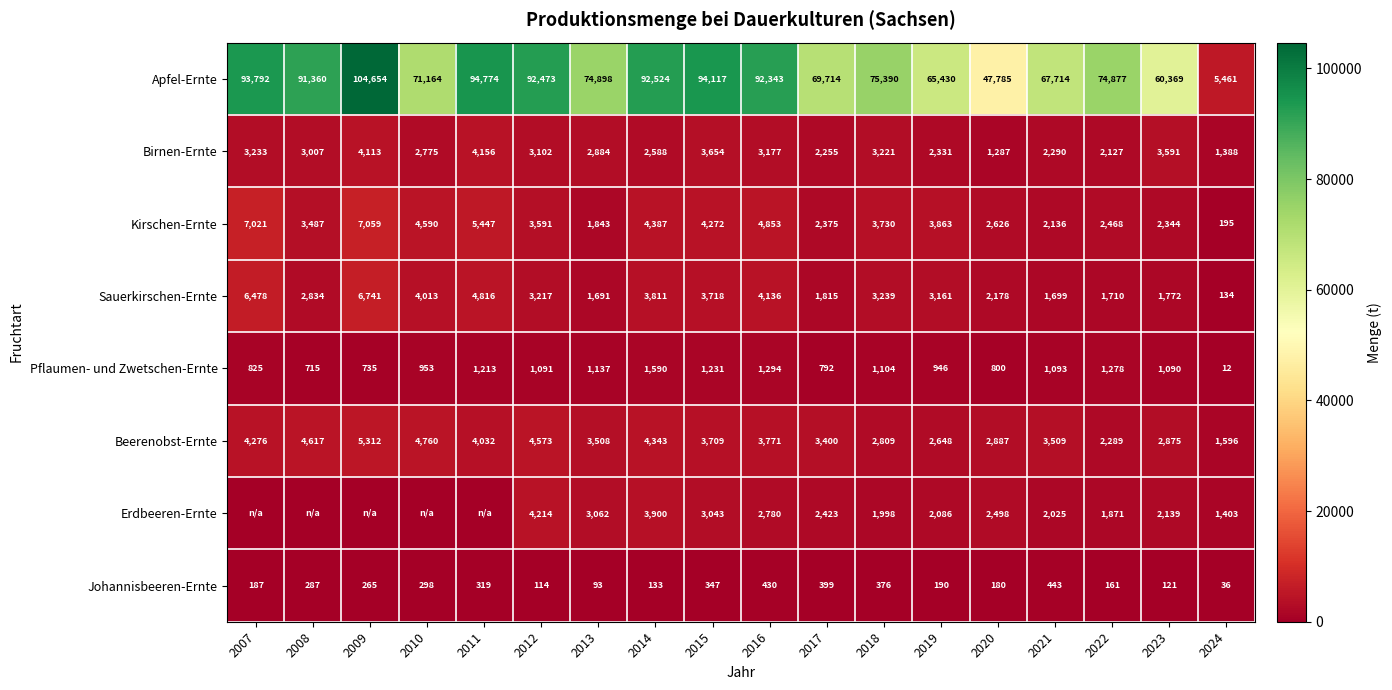

Rank the series at 2022 from lowest to highest value.

Johannisbeeren-Ernte, Pflaumen- und Zwetschen-Ernte, Sauerkirschen-Ernte, Erdbeeren-Ernte, Birnen-Ernte, Beerenobst-Ernte, Kirschen-Ernte, Apfel-Ernte